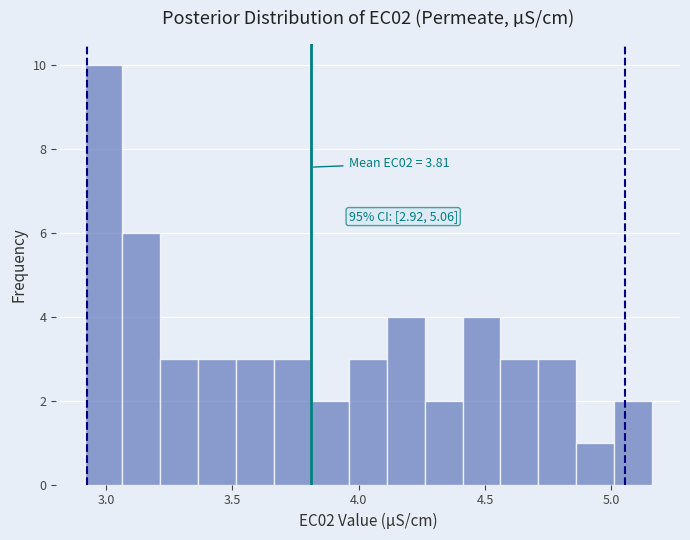

Read against the x-axis, roughly where is the centre of the tallest bar?

3.00